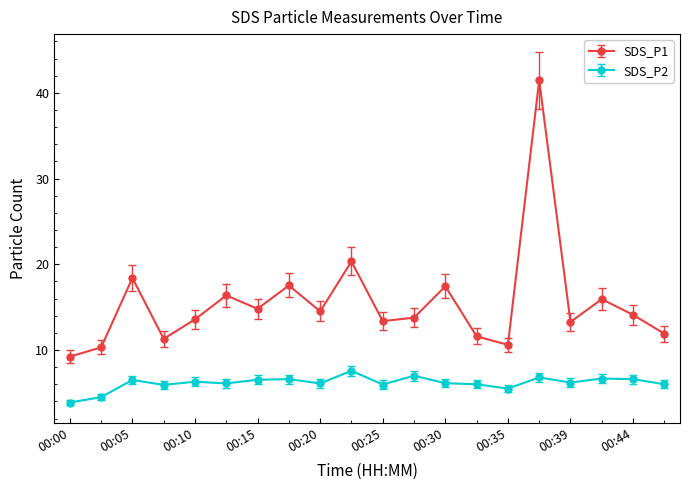

What is the difference between the maximum and minimum values in the SDS_P2 series?

3.7